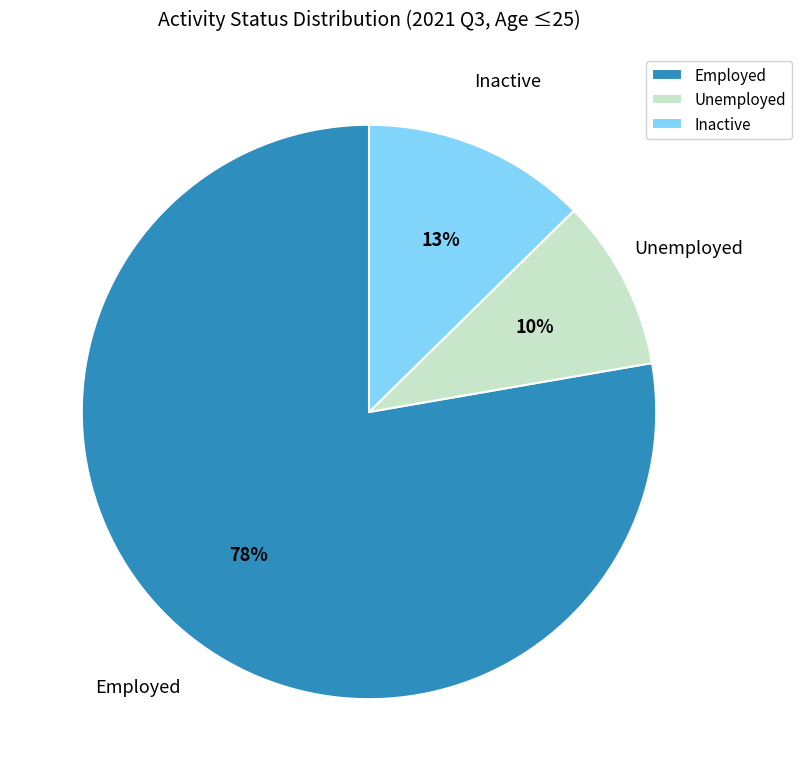

What is the ratio of the value at Inactive to the value at Unemployed?

1.3